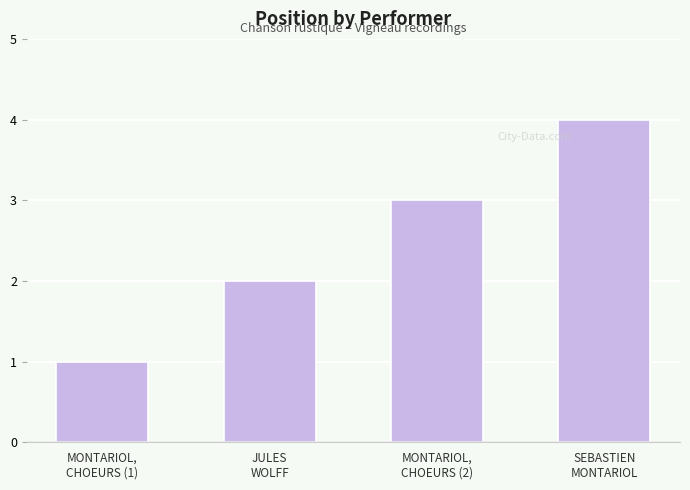

The chart shows a value of 1 at JULES
WOLFF. True or false?

False